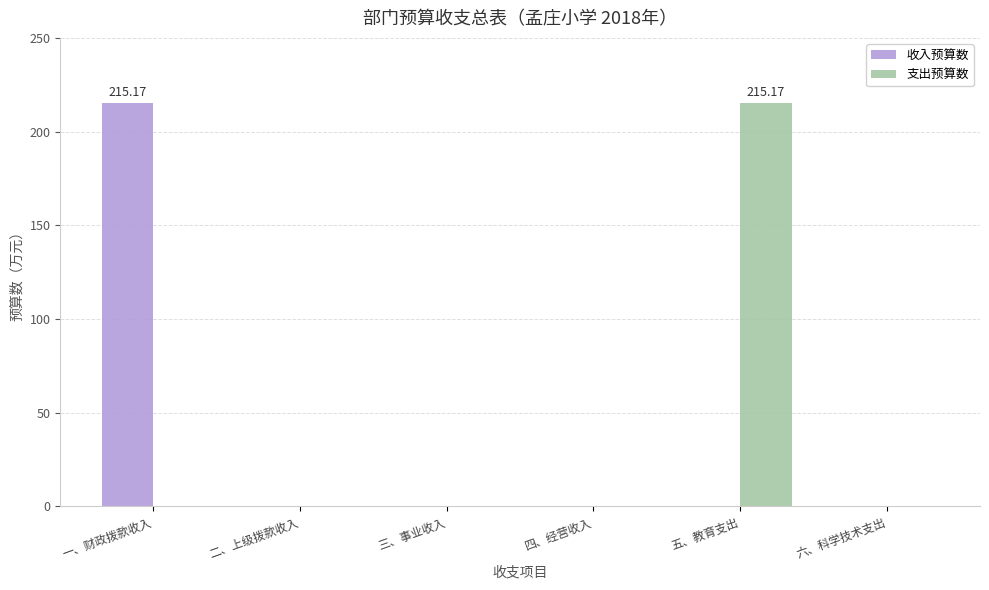

Reading left to right, what are all the values shown in this chart?

收入预算数: 215.2	0.0	0.0	0.0	0.0	0.0
支出预算数: 0.0	0.0	0.0	0.0	215.2	0.0